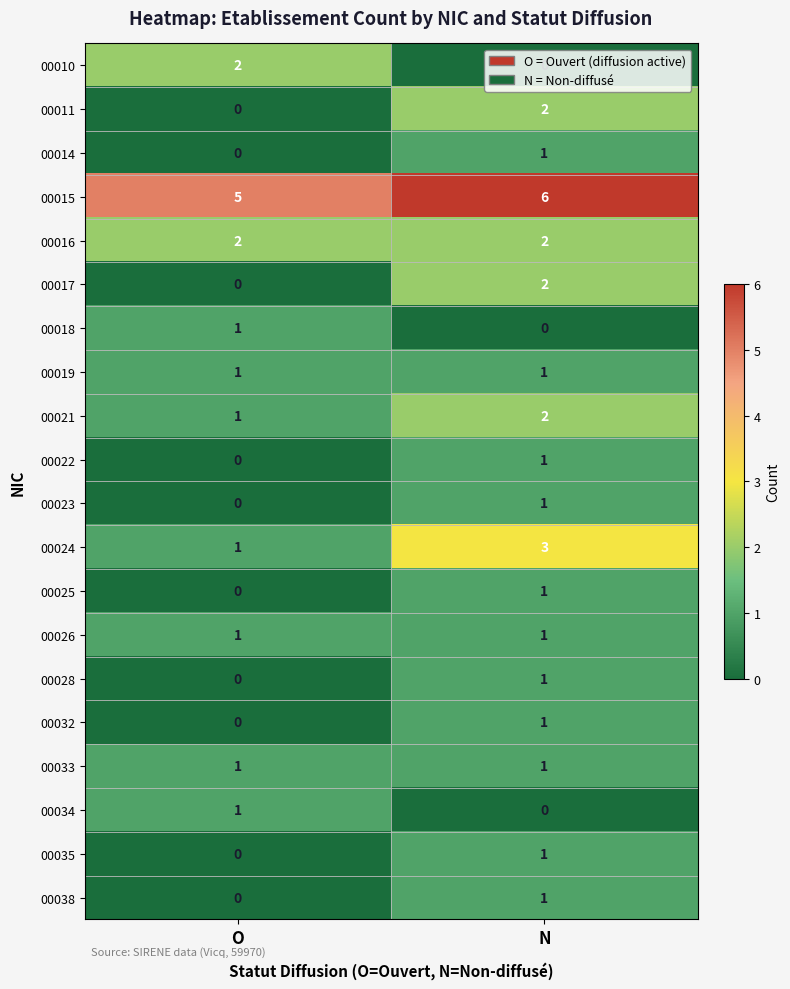

Which label corresponds to the largest value in the chart?

N